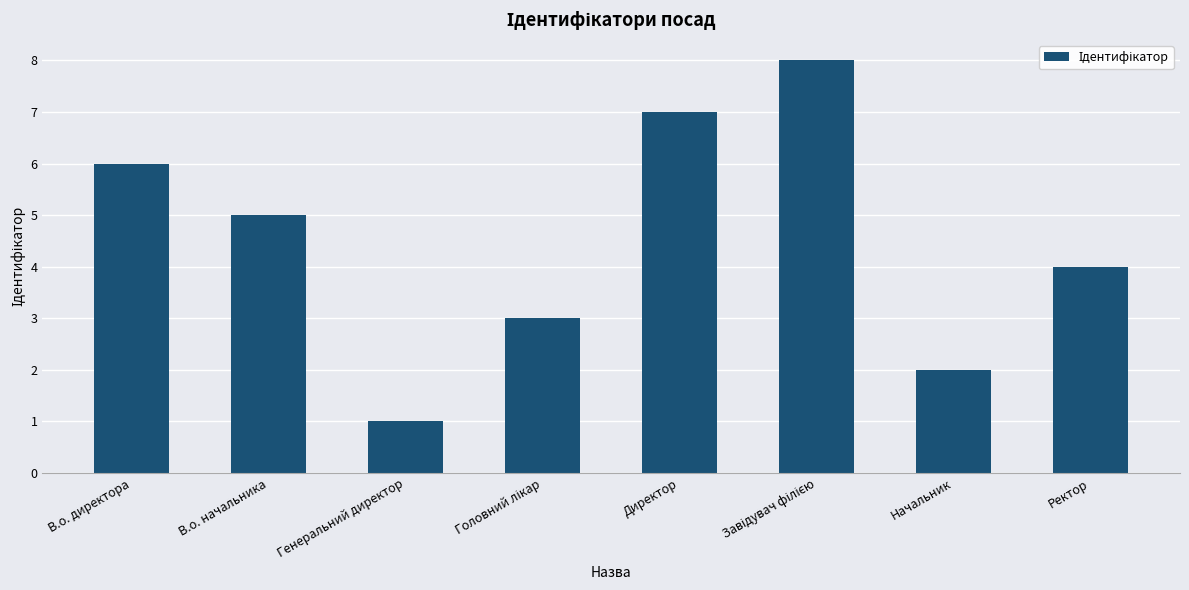

What is the sum of the values at Директор and Ректор?

11